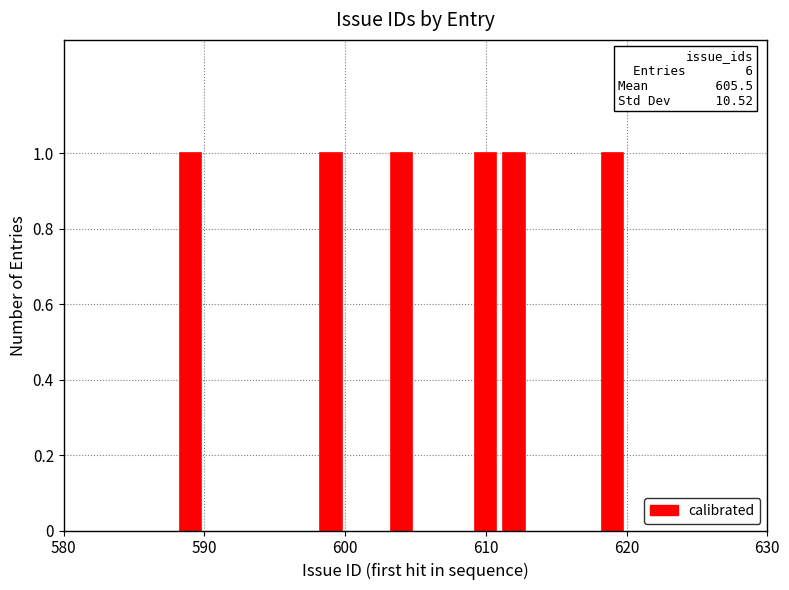

Which category has the highest value across all series?

619